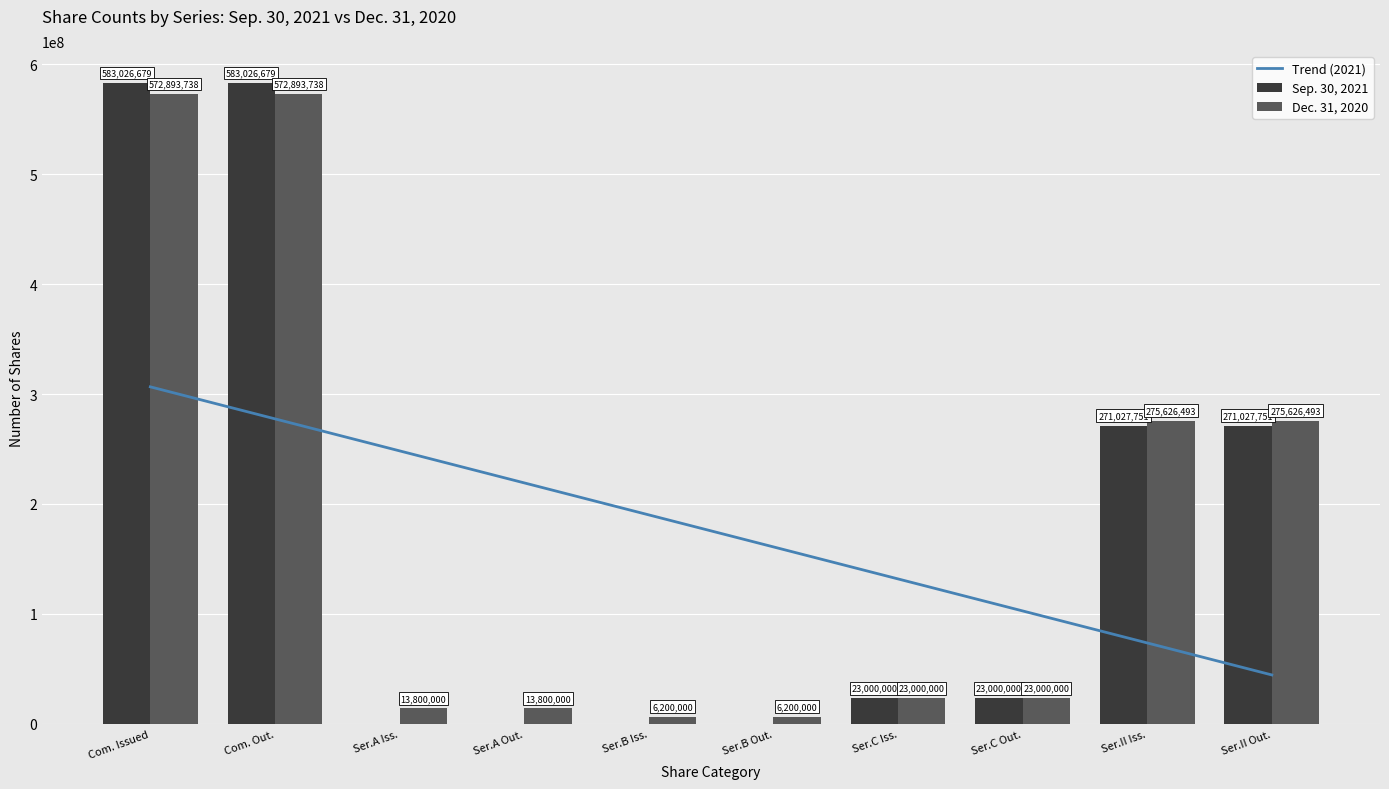

What position from the right is Ser.A Out.?

7